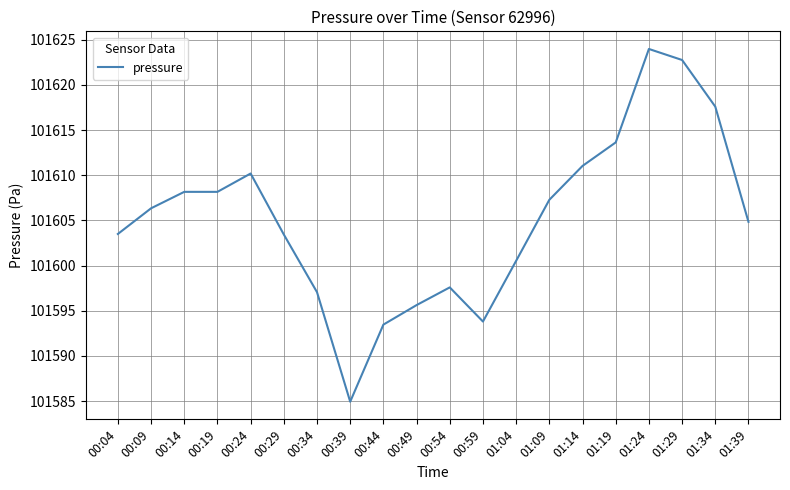

Is it true that the value at 01:14 is 101611.0?

True